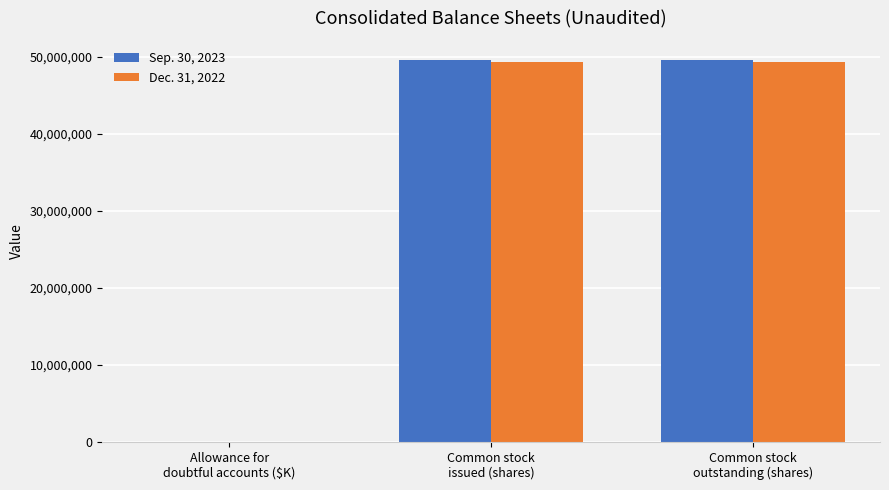

Reading left to right, extract all data points from this chart.

Sep. 30, 2023: 270	49627254	49627254
Dec. 31, 2022: 139	49320680	49320680